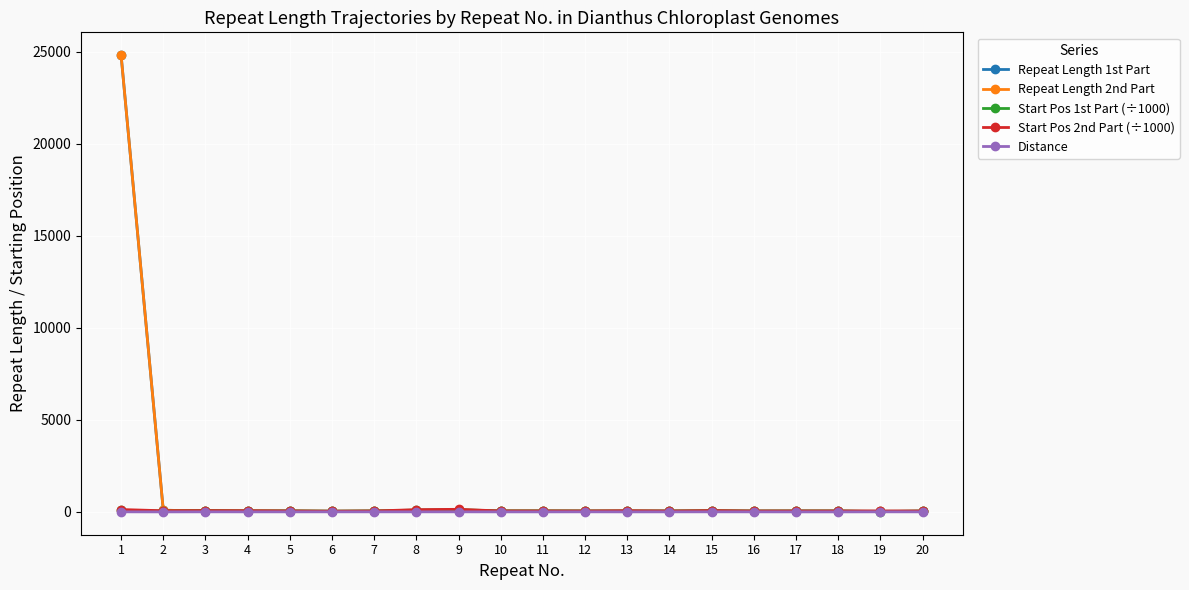

What is the difference between the second highest and second lowest values in the Repeat Length 1st Part series?

56.0